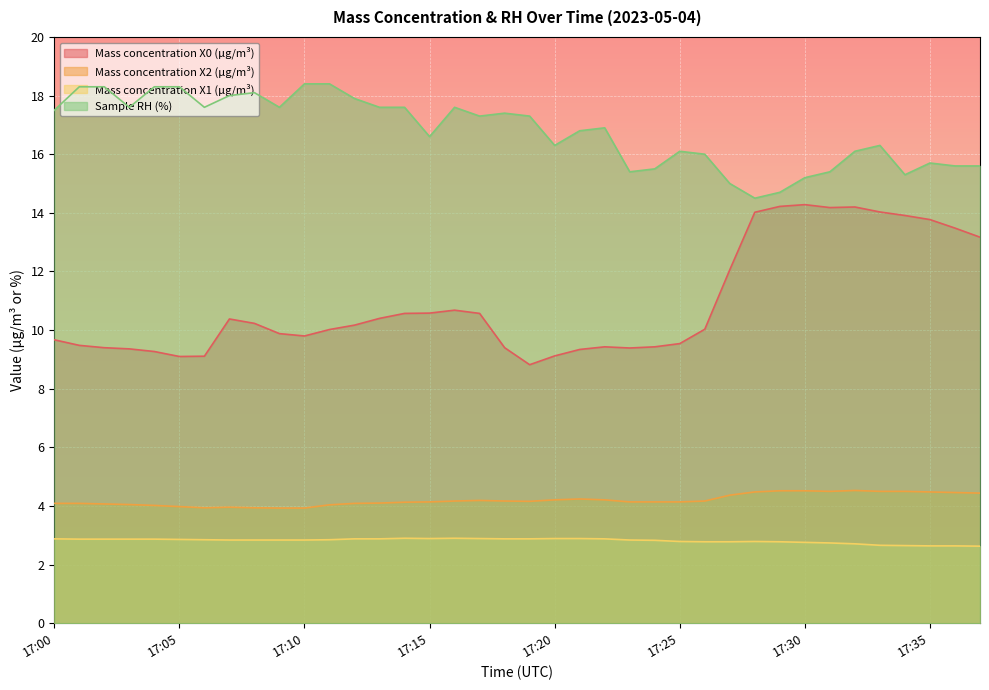

Which category has the lowest value in the Mass concentration X1 (μg/m³) series?

17:37